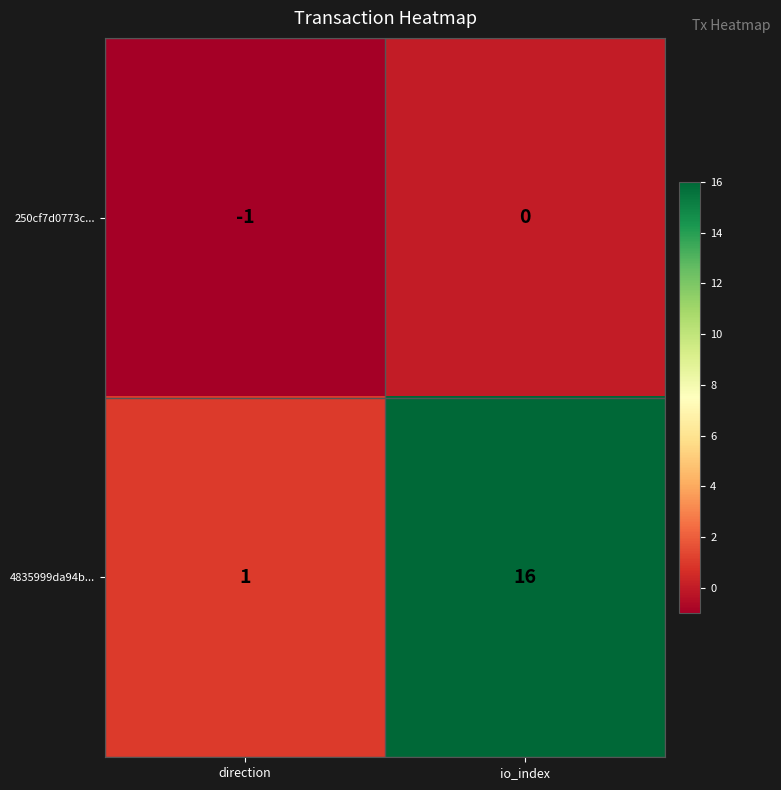

What is the greatest value displayed?

16